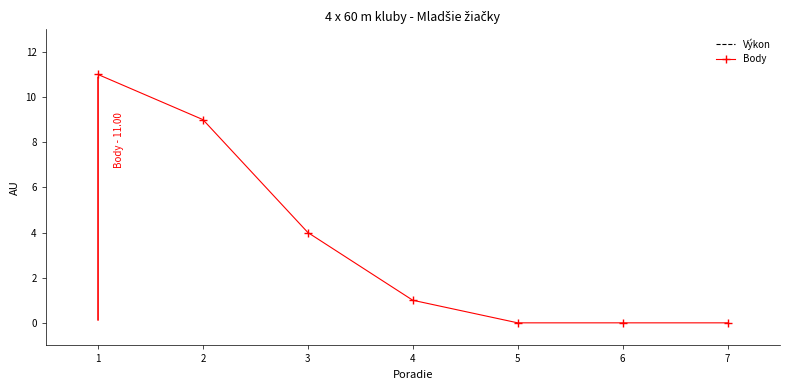

At which label does Výkon reach its peak?

7